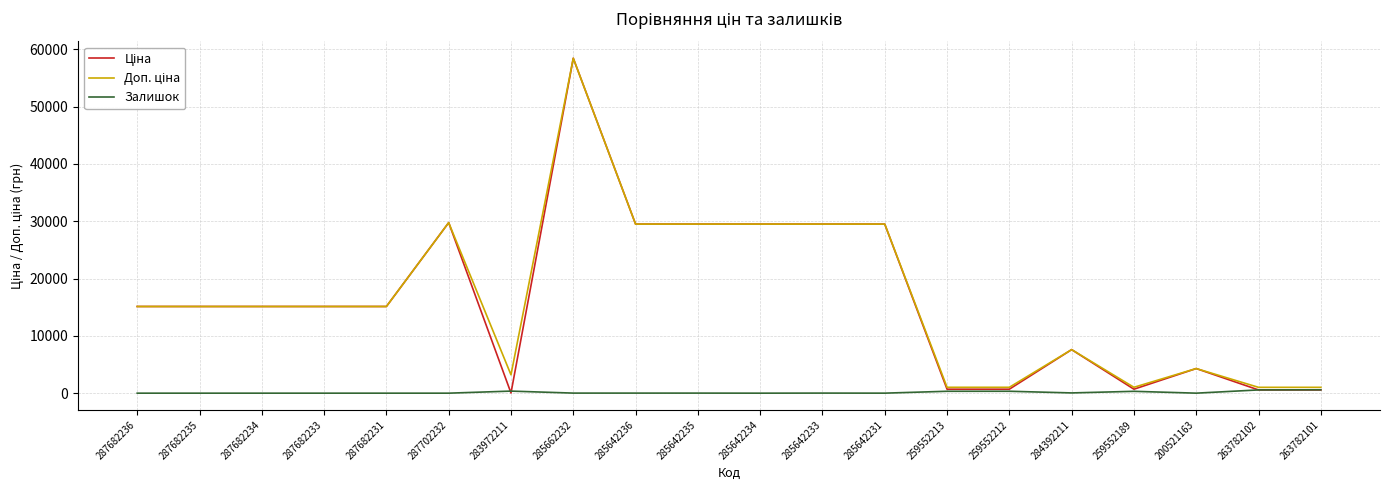

Is this an area chart (filled region under the line)?

No